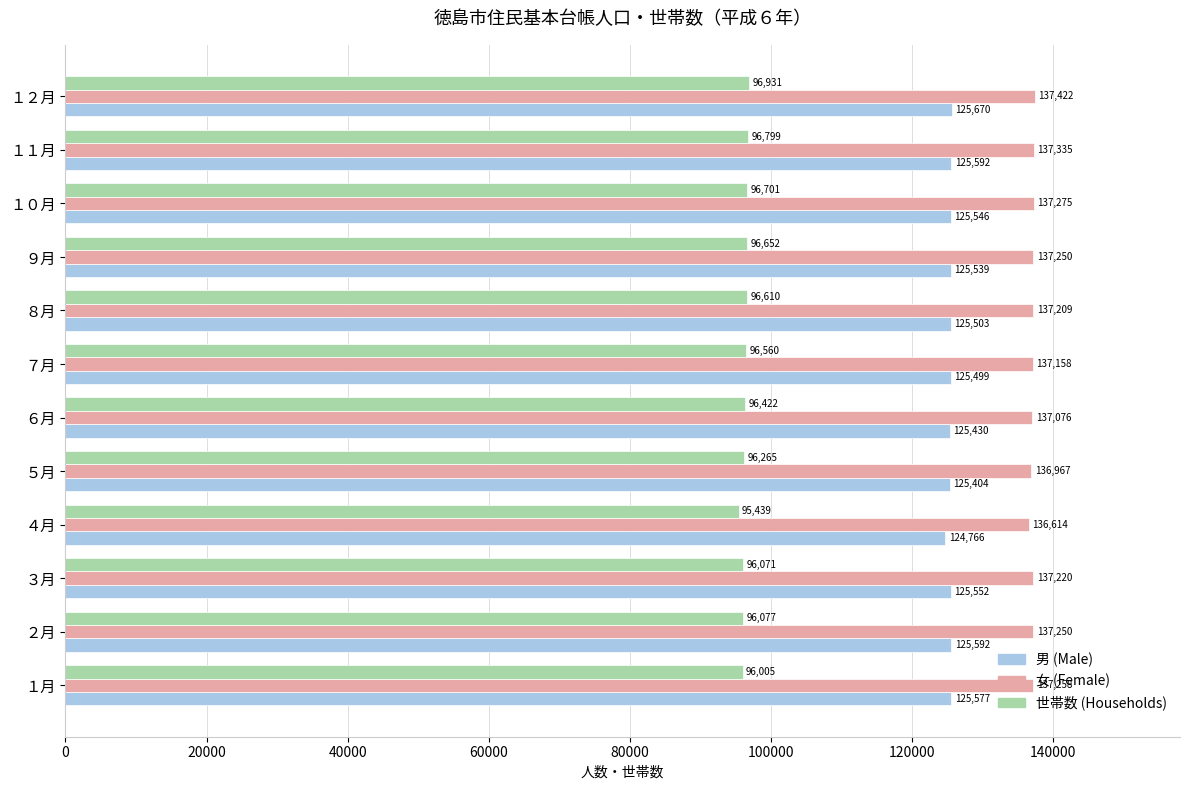

Which series changed the most between ６月 and １０月?

世帯数 (Households)